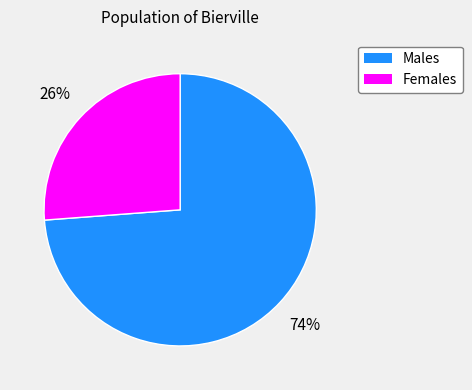

How many segments does this pie chart have?

2